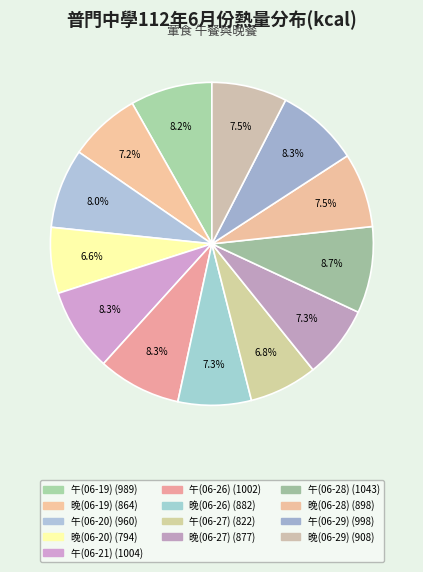

What percentage is NOT represented by 晚(06-26)?

92.7%